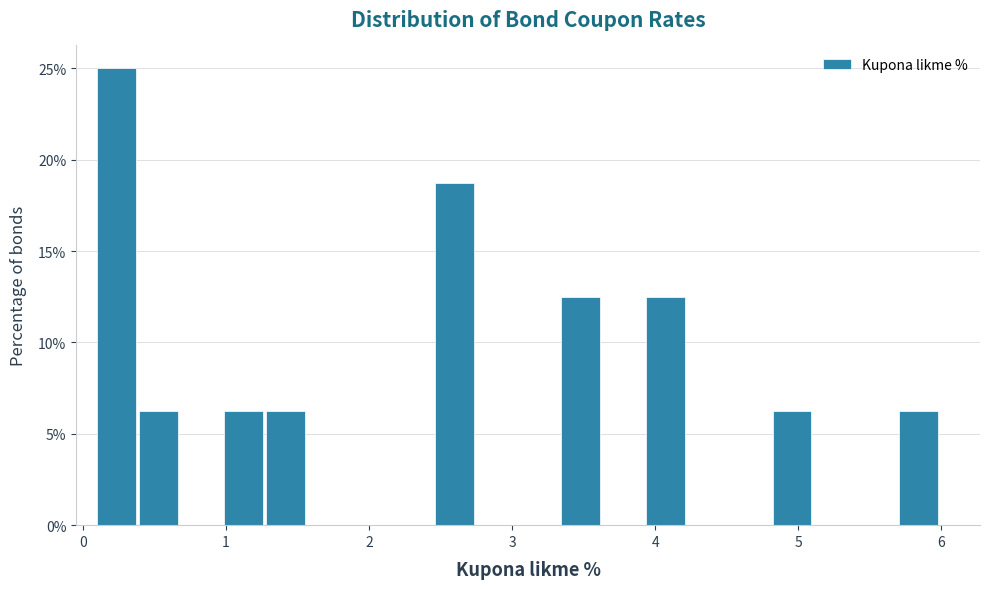

Read against the x-axis, roughly where is the centre of the tallest bar?

0.2